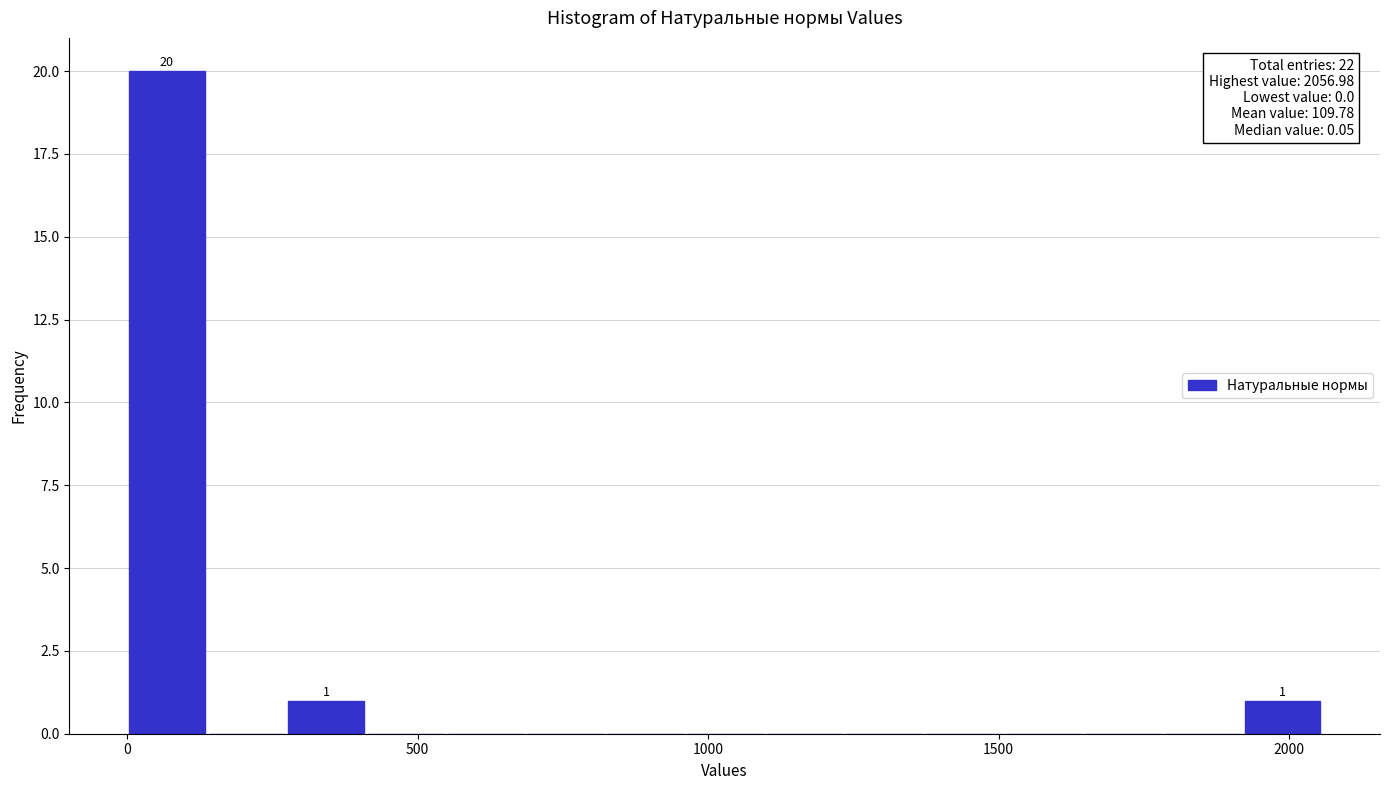

Read against the x-axis, roughly where is the centre of the tallest bar?

50